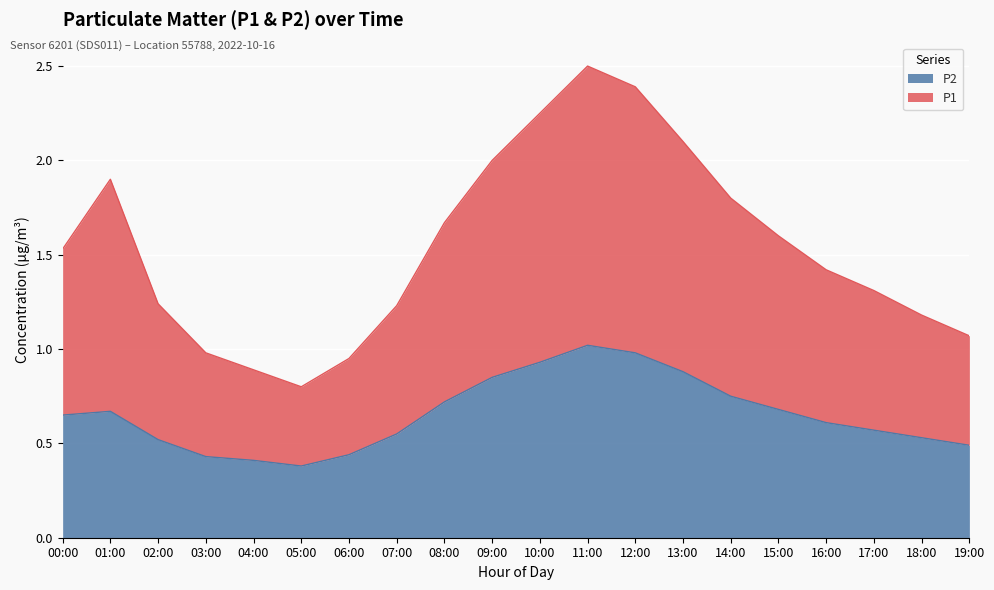

Is it true that P2 equals 0.6 at 03:00?

False